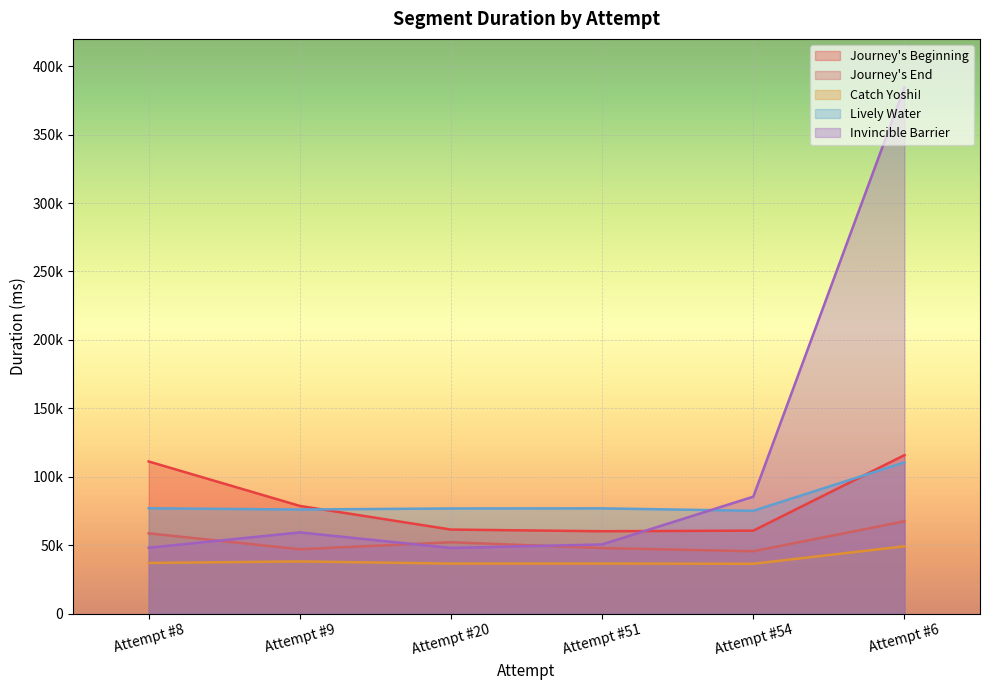

How many values in the Catch Yoshi! series are below 36972?

3